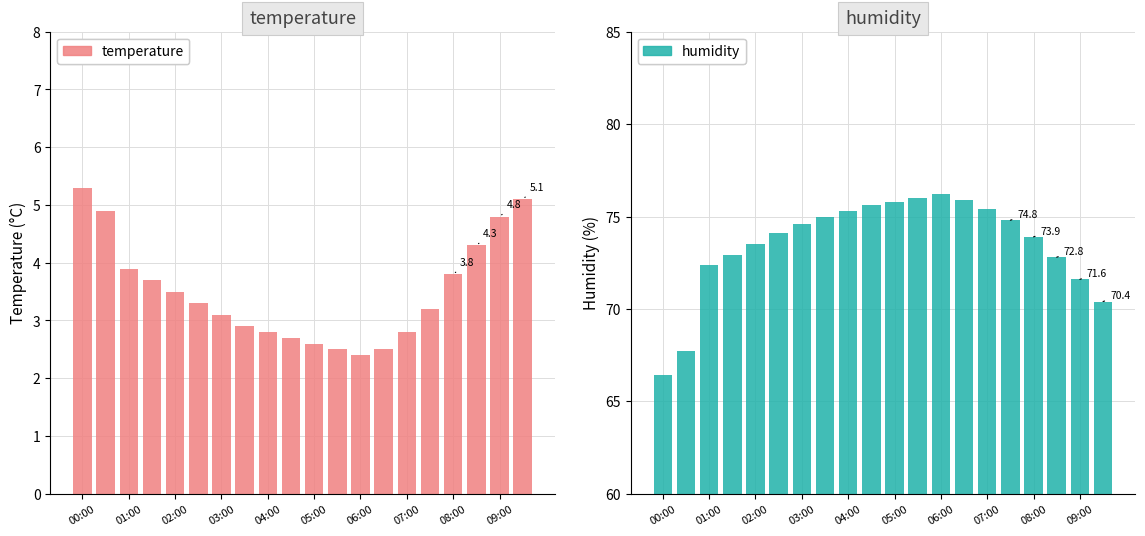

Reading left to right, list all the values displayed in this chart.

temperature: 5.3	4.9	3.9	3.7	3.5	3.3	3.1	2.9	2.8	2.7	2.6	2.5	2.4	2.5	2.8	3.2	3.8	4.3	4.8	5.1
humidity: 66.4	67.7	72.4	72.9	73.5	74.1	74.6	75.0	75.3	75.6	75.8	76.0	76.2	75.9	75.4	74.8	73.9	72.8	71.6	70.4